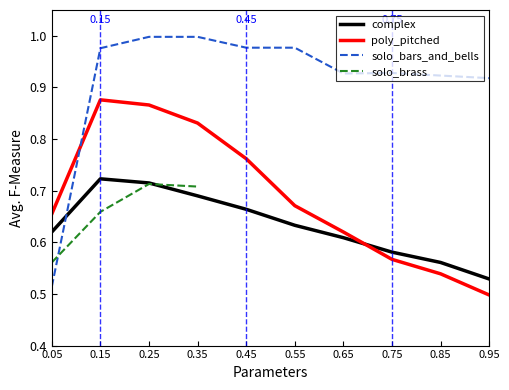

Between 0.05 and 0.75, which is larger?

0.05